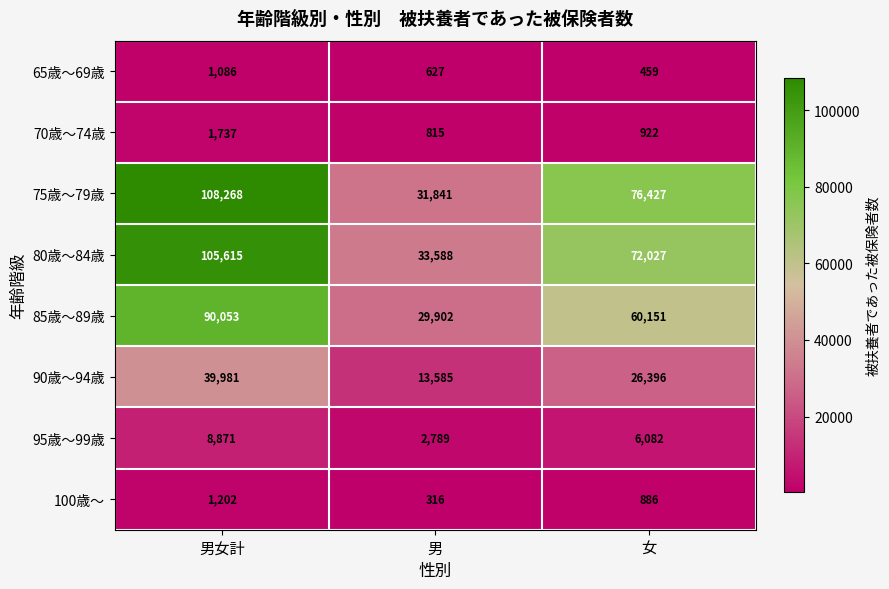

Which series has the largest total across all categories?

75歳～79歳